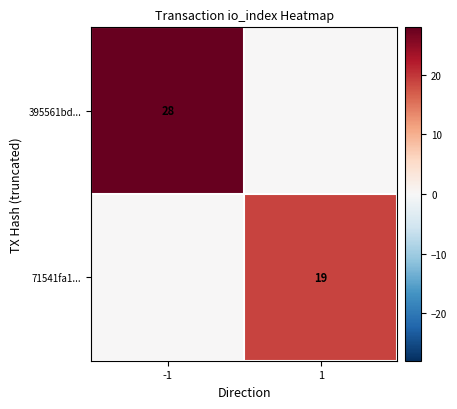

The 395561bd... series shows 28 at -1. True or false?

True